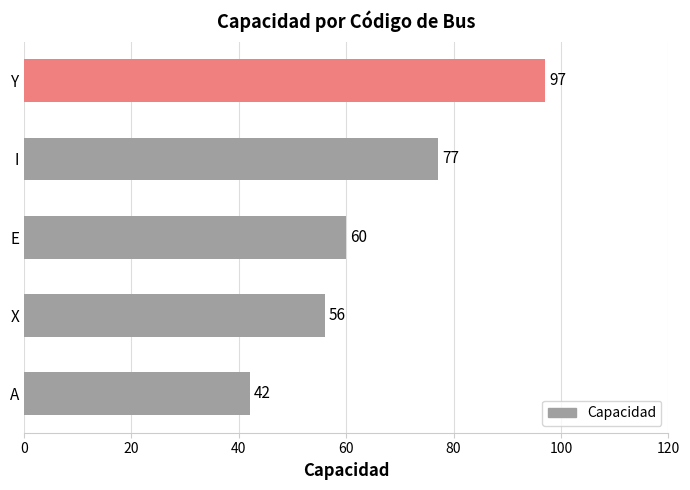

Count the number of categories in the chart.

5